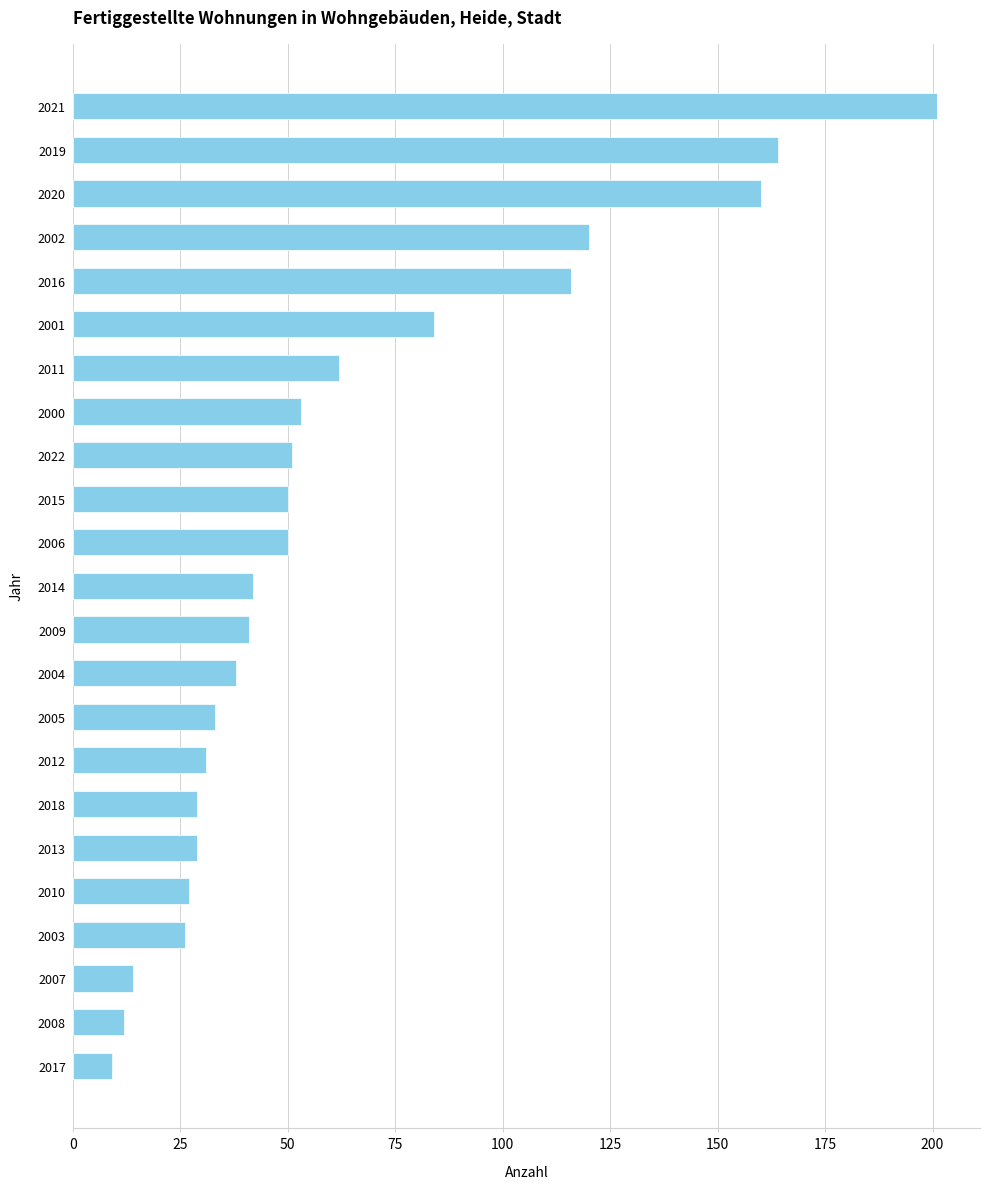

What is the change in value from 2012 to 2000?

+22